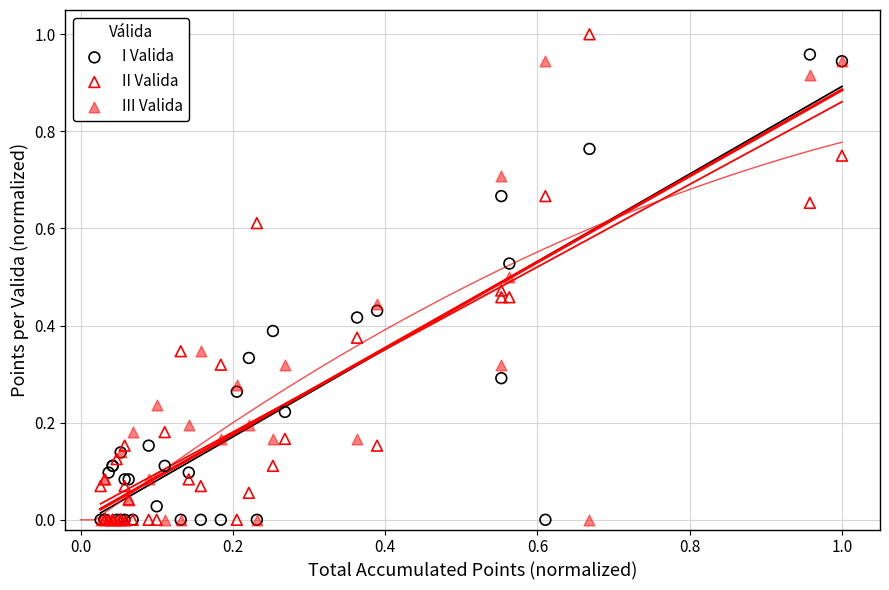

What are all the series names shown in the legend?

I Valida, II Valida, III Valida